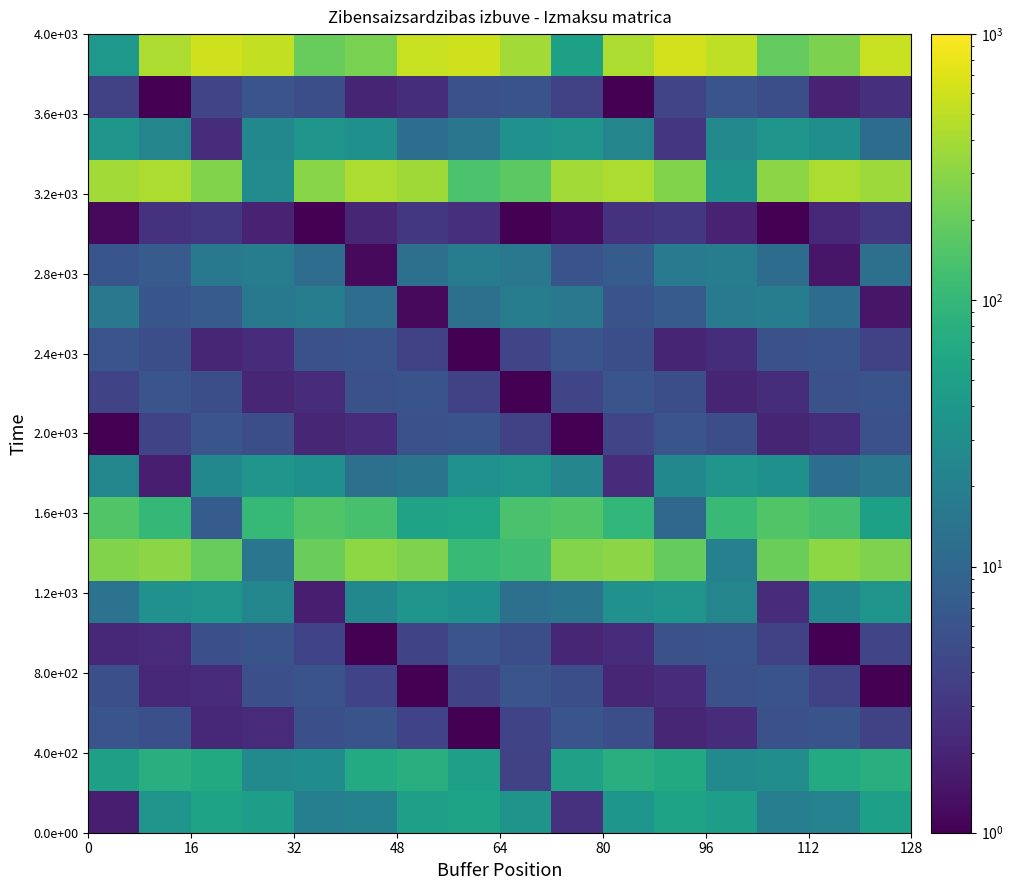

What is the minimum value shown in the chart?

0.2